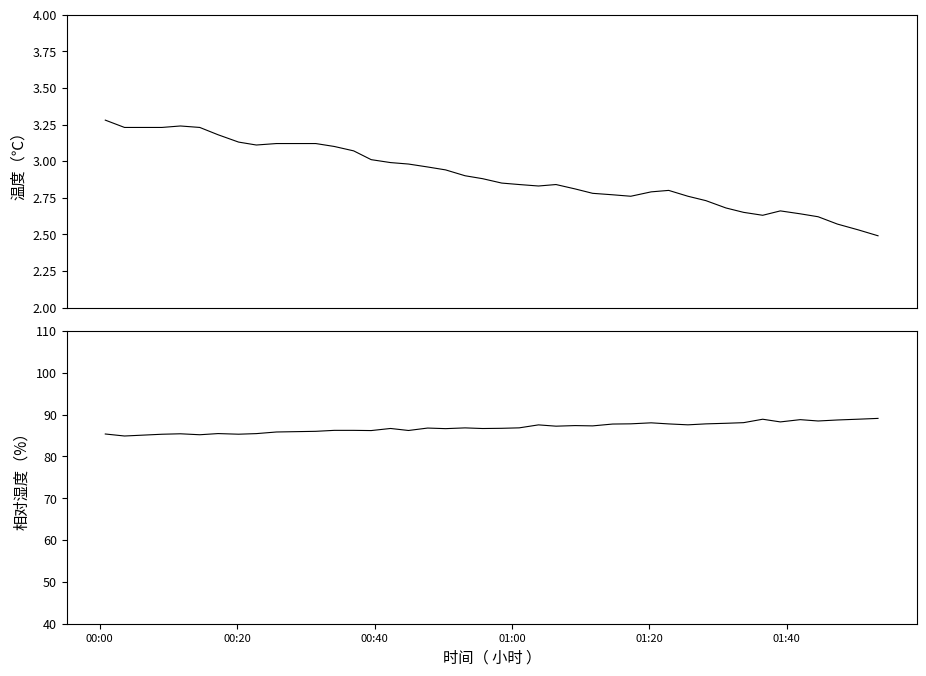

How many lines are shown in the chart?

2